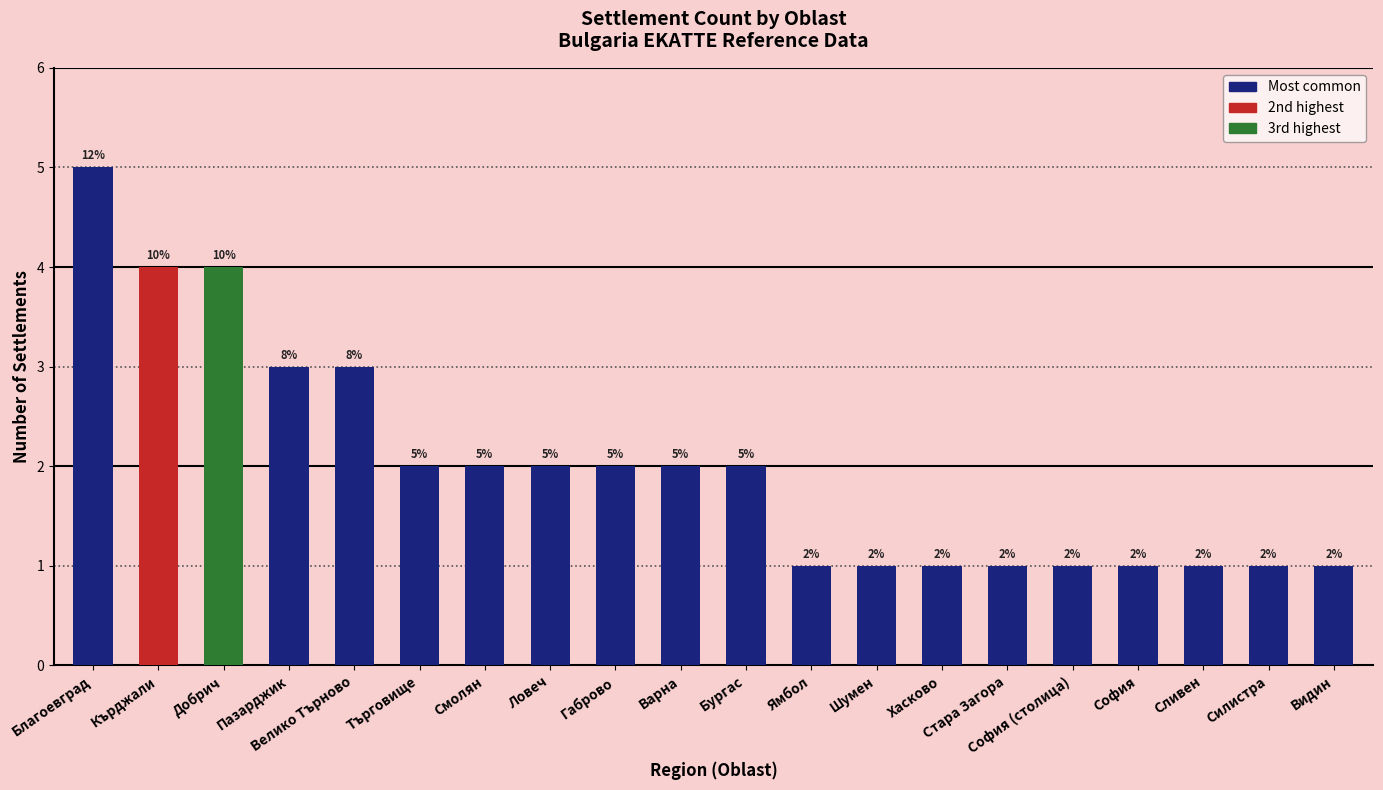

How many series are shown in this chart?

1